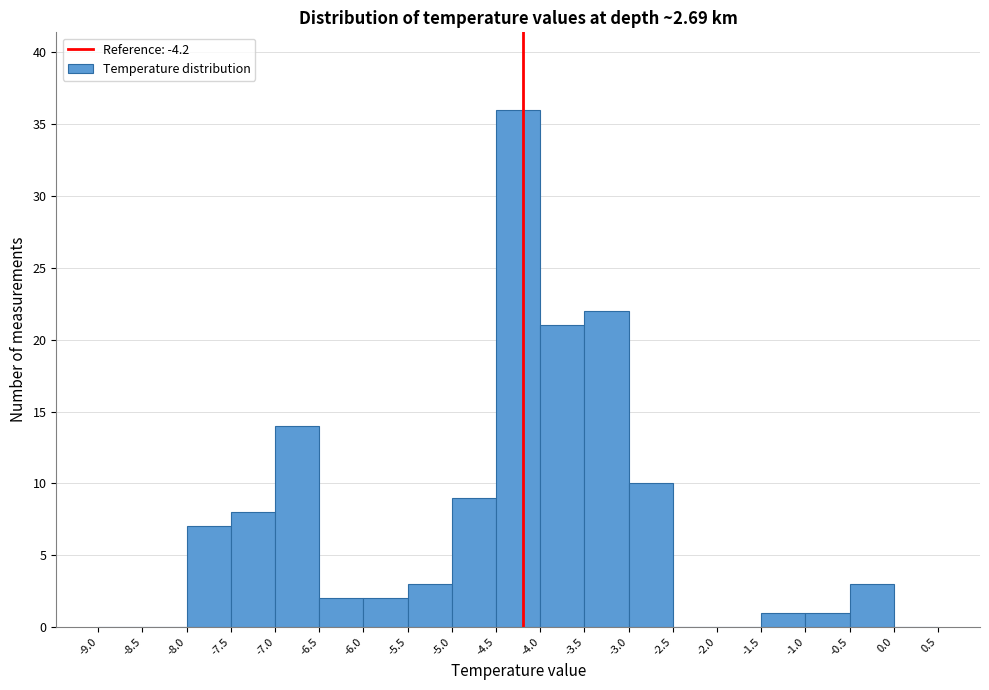

Reading left to right, transcribe this chart: for each bar, give the range it covers on the x-axis and its height. The values are not printed on the chart, so give them approximately, as read against the axis.

-9.0 to -8.5: 0
-8.5 to -8.0: 0
-8.0 to -7.5: 7
-7.5 to -7.0: 8
-7.0 to -6.5: 14
-6.5 to -6.0: 2
-6.0 to -5.5: 2
-5.5 to -5.0: 3
-5.0 to -4.5: 9
-4.5 to -4.0: 36
-4.0 to -3.5: 21
-3.5 to -3.0: 22
-3.0 to -2.5: 10
-2.5 to -2.0: 0
-2.0 to -1.5: 0
-1.5 to -1.0: 1
-1.0 to -0.5: 1
-0.5 to 0.0: 3
0.0 to 0.5: 0